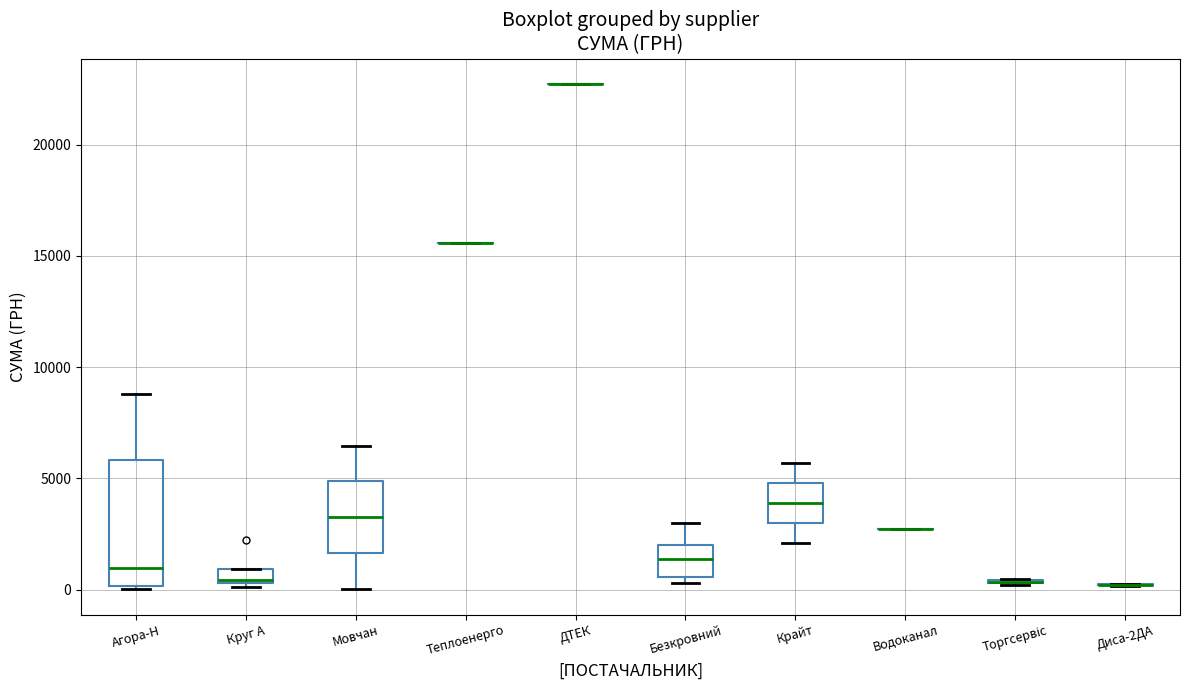

Comparing the boxes themselves (not the whiskers), which one is the tallest?

Агора-Н